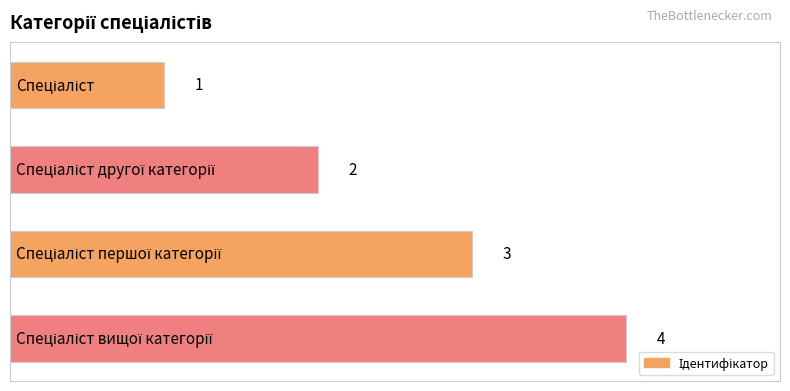

What is the value of the 1st bar from the top?

1